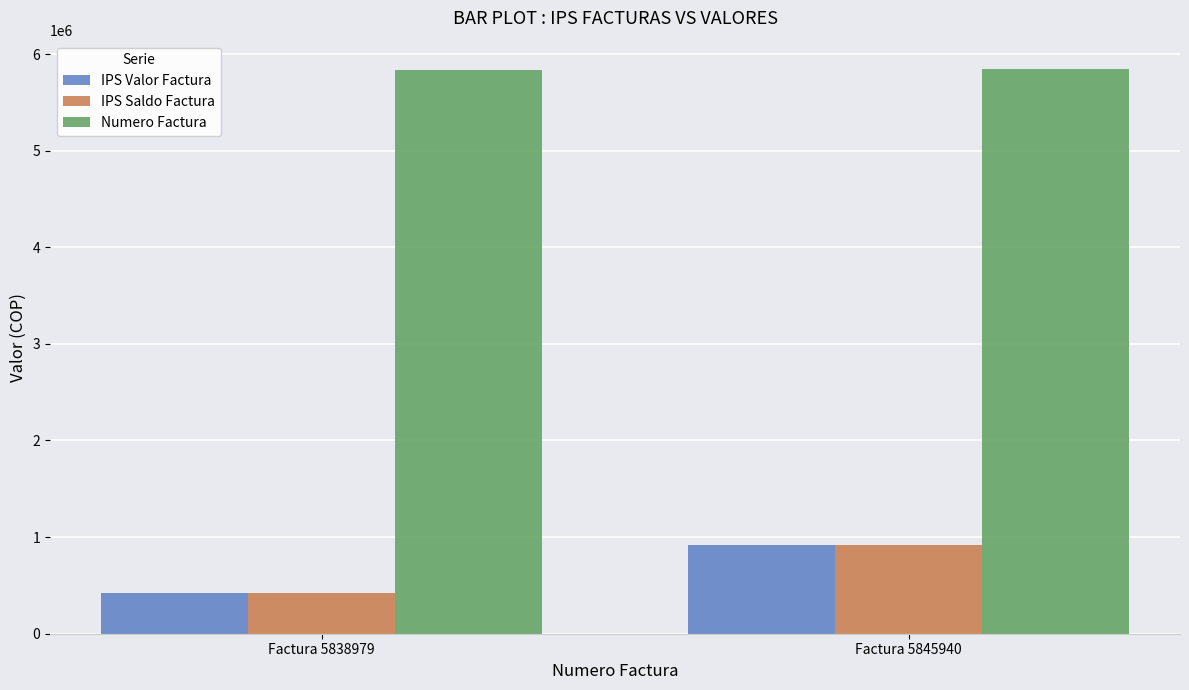

True or false: IPS Valor Factura has a value of 609261 at Factura 5845940.

False